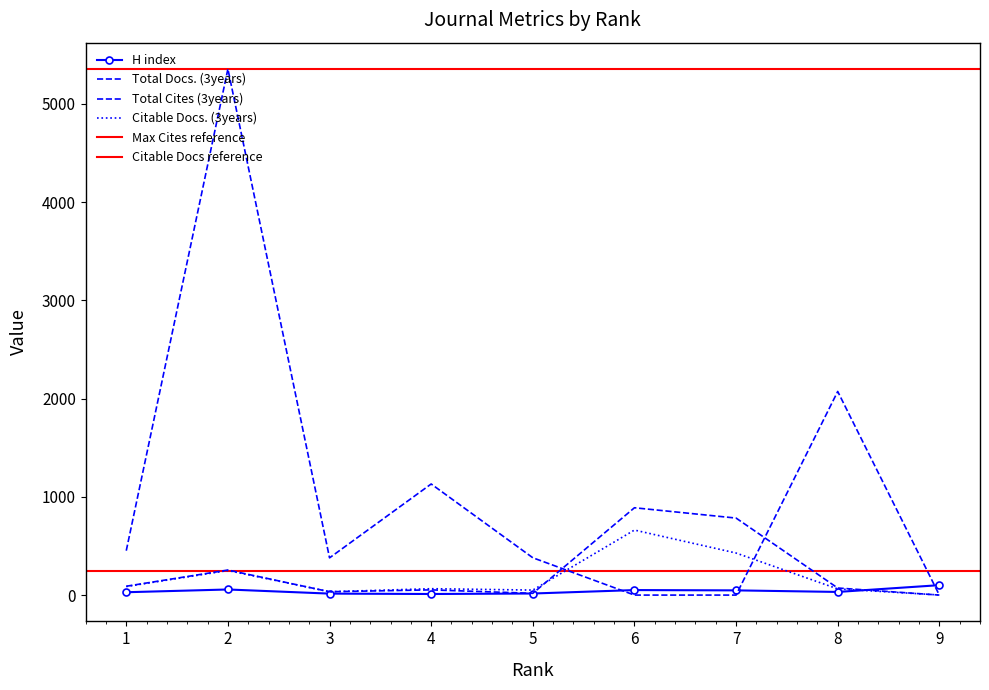

At which category is the sum across all series the highest?

2